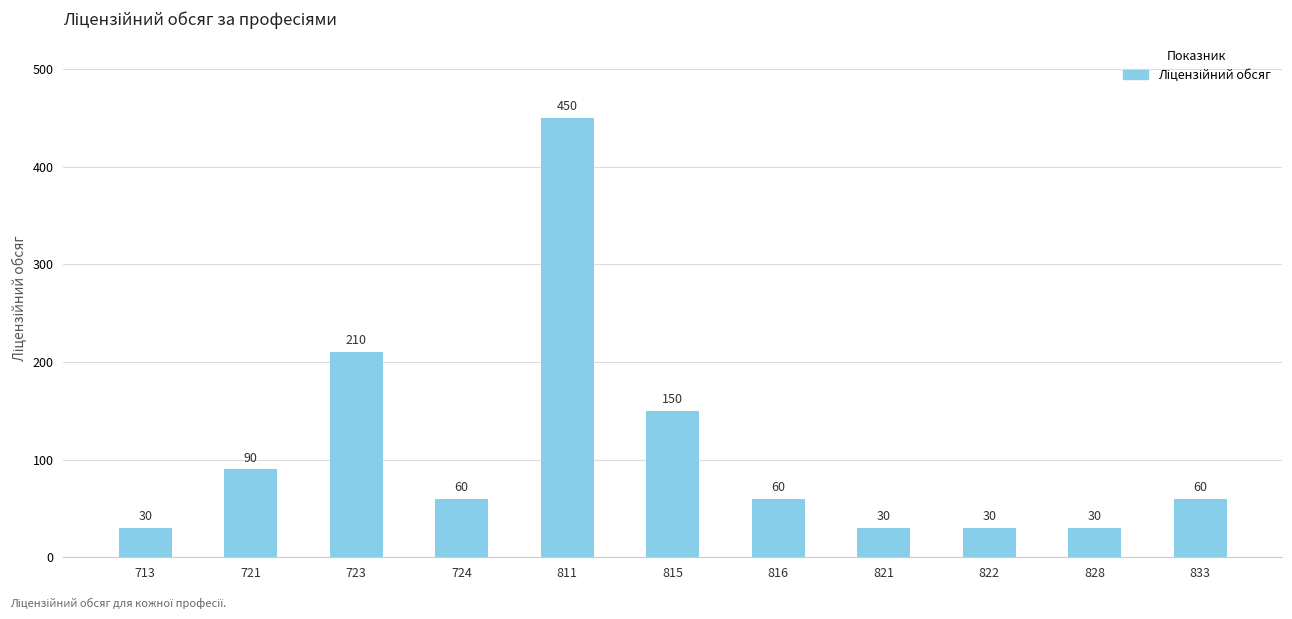

True or false: the data shows 94 at 815.

False